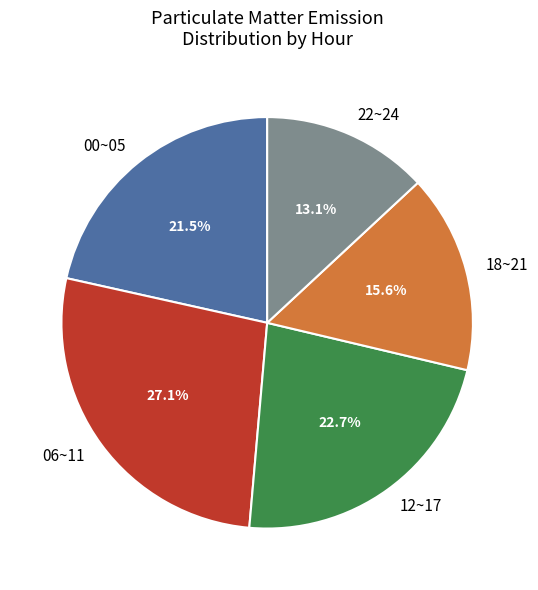

Approximately how many times larger is the value at 22~24 compared to 12~17?

0.6